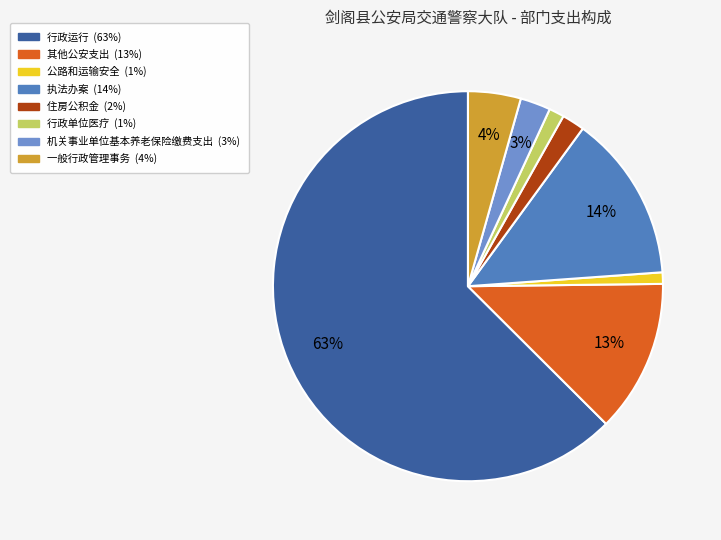

Does 执法办案 represent more than half of the total?

No